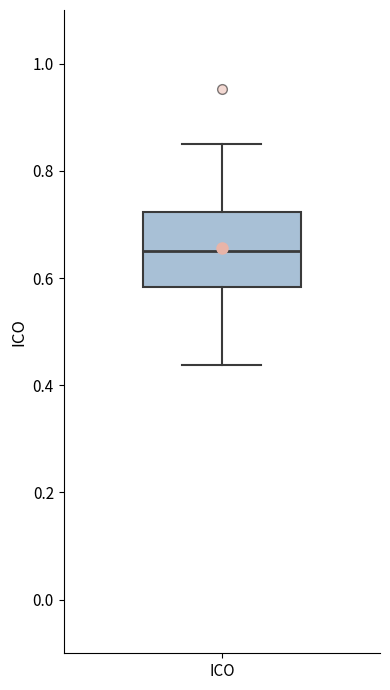

Transcribe this box plot: give where the median line is, the range the box spans, and where the two whiskers end, as read against the y-axis. The values are not printed on the chart, so give them approximately, as read against the axis.

median 0.64, box 0.58 to 0.72, whiskers 0.44 to 0.84